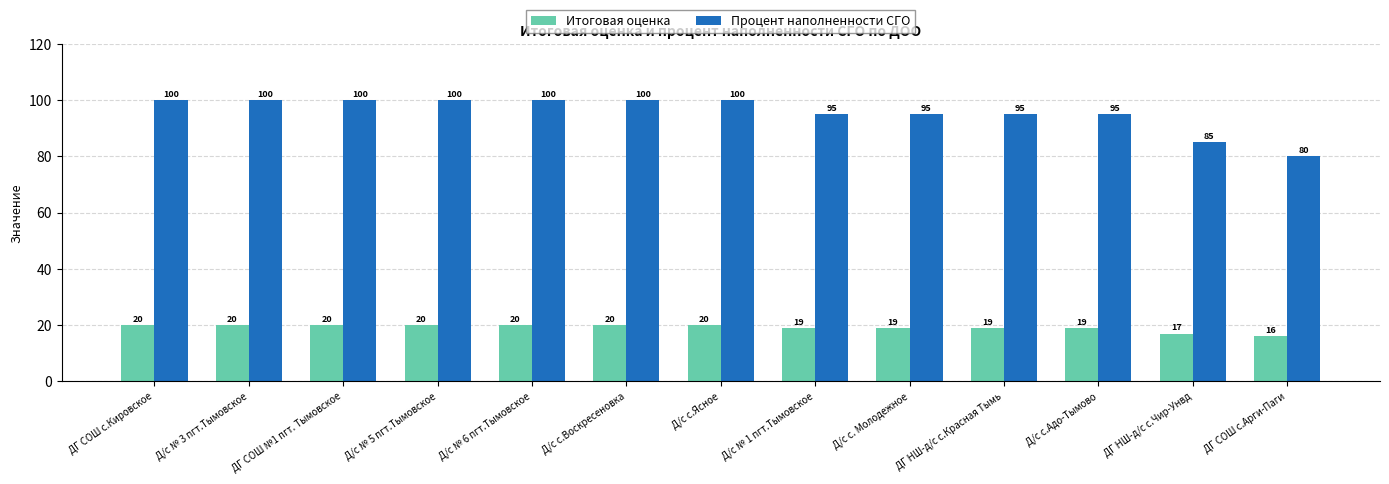

The Итоговая оценка series shows 20 at Д/с № 6 пгт.Тымовское. True or false?

True